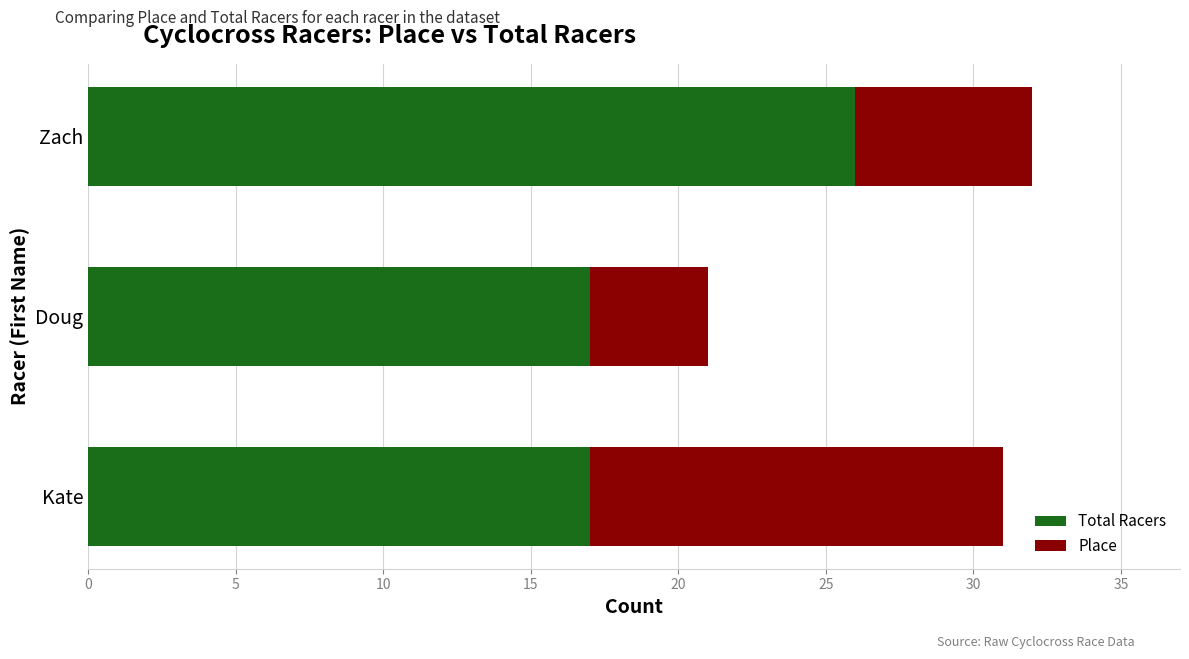

What is the difference between the Total Racers values at Zach and Doug?

9